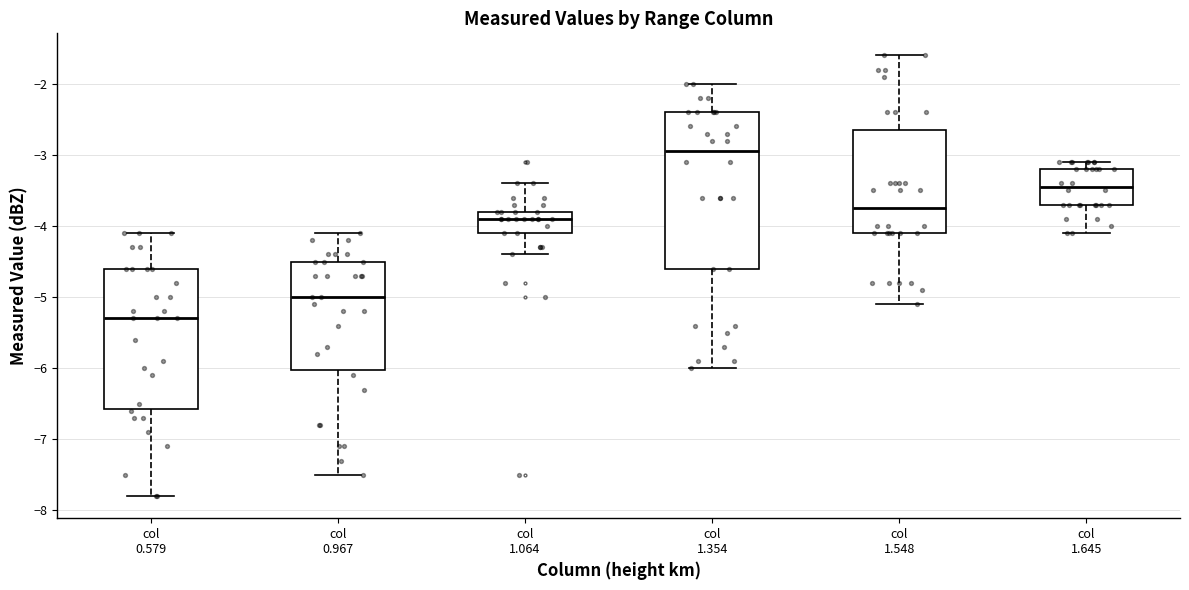

Which box is the tallest, from its lower edge to its upper edge?

col 1.354